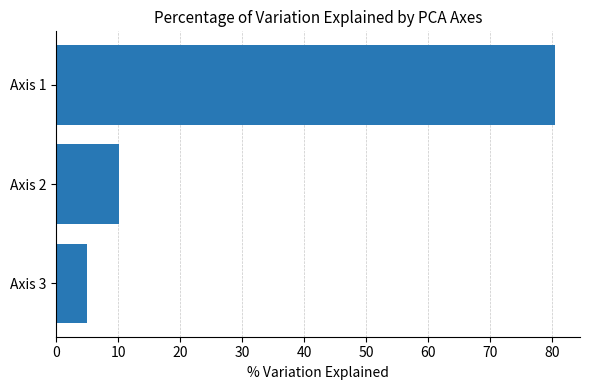

Reading top to bottom, extract all data points from this chart.

Axis 1=80.4	Axis 2=10.0	Axis 3=4.9